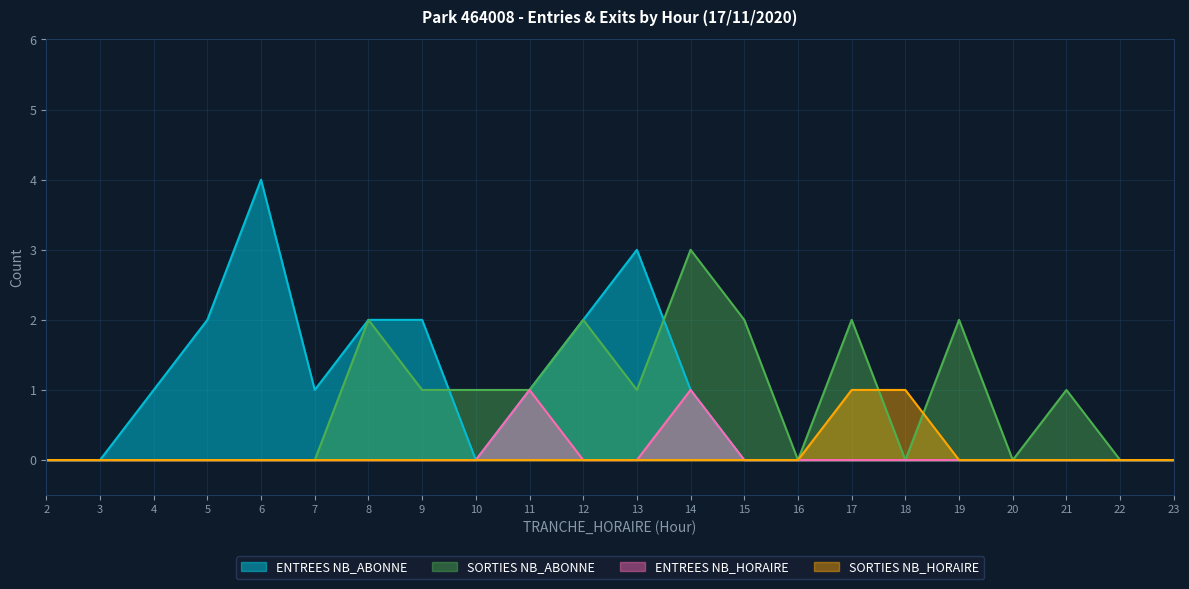

Is the value of ENTREES NB_ABONNE at 9 greater than the value of SORTIES NB_ABONNE at 20?

Yes